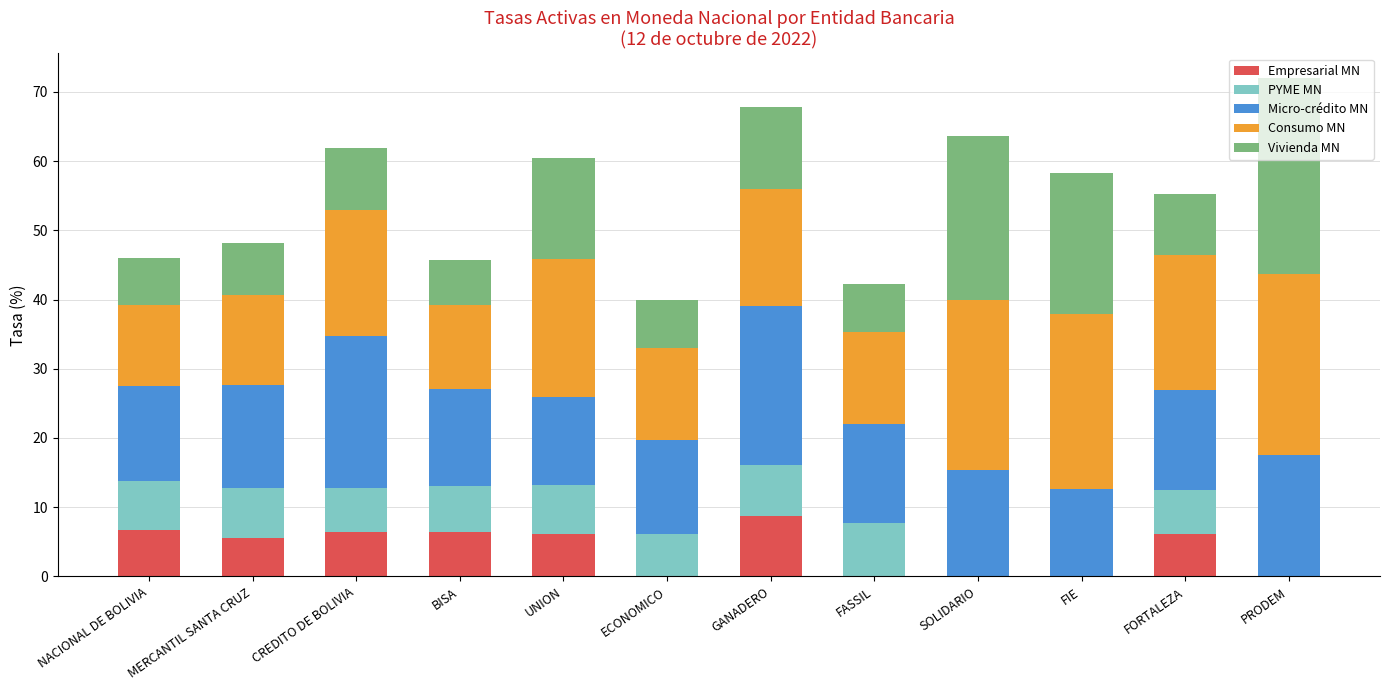

Are the bars horizontal?

No